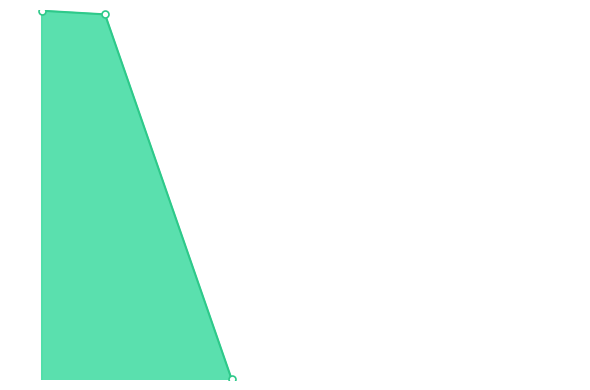

What is the greatest value displayed?

2020